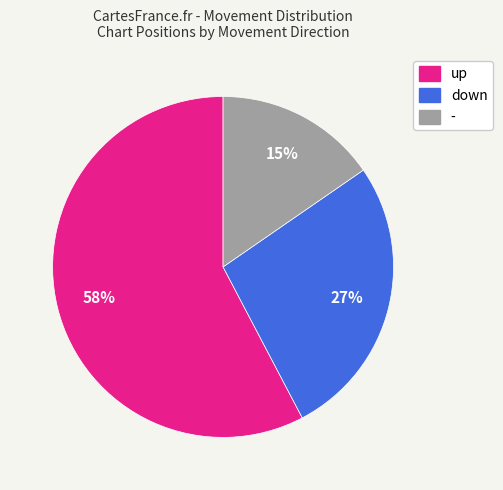

How many slices are in this pie chart?

3